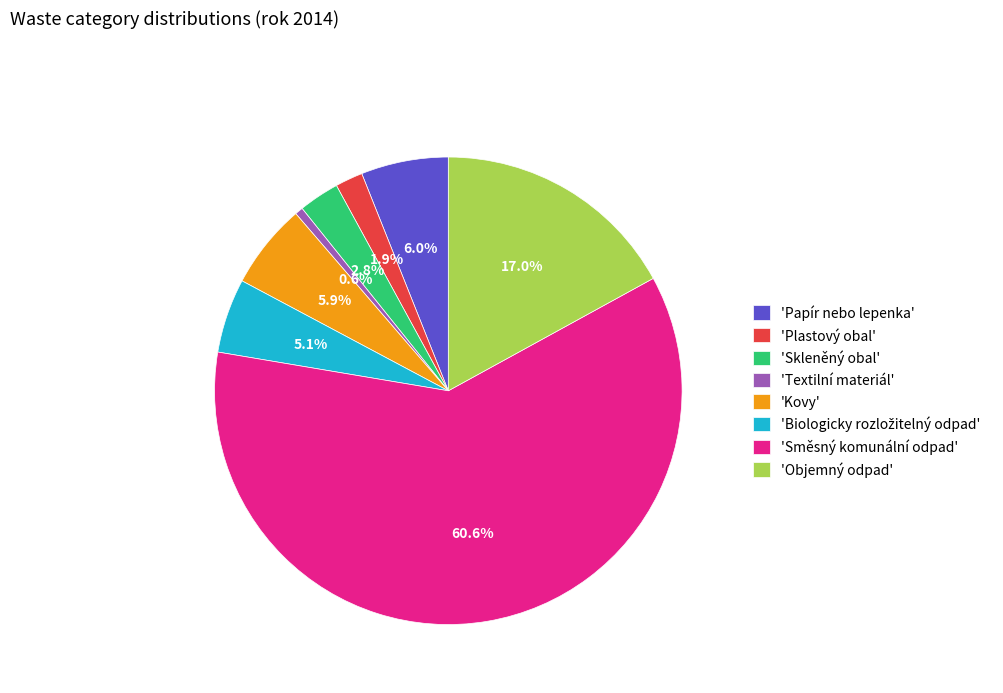

To the nearest percent, what is the difference between the largest and smallest slice percentages?

60%